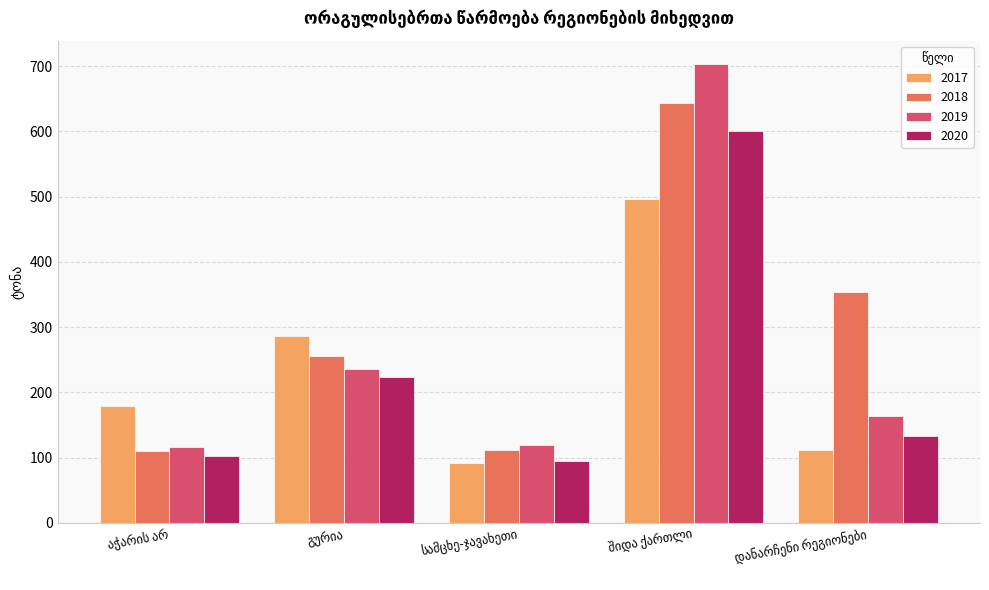

How many distinct data groups are displayed?

4